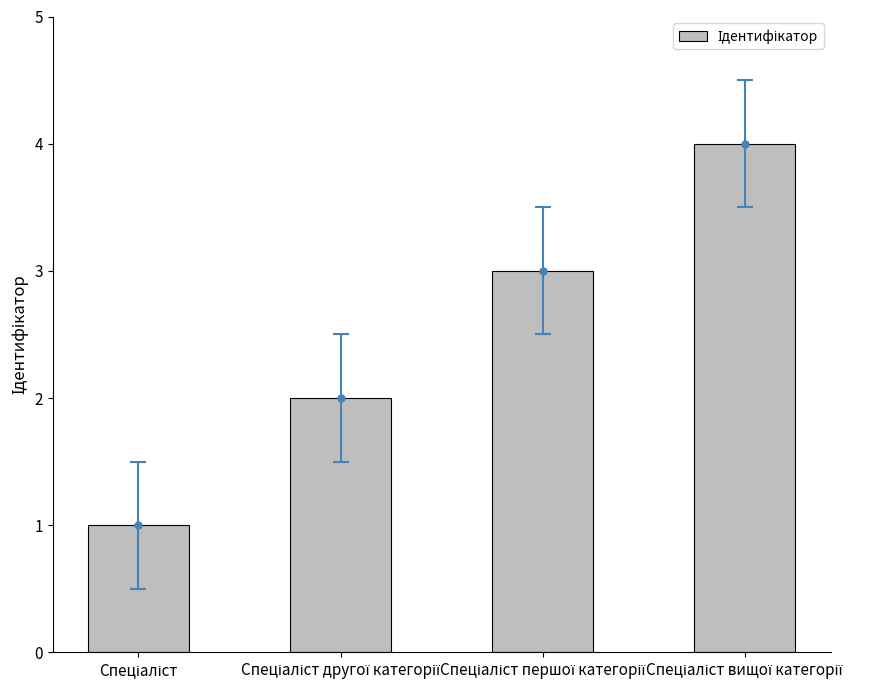

Rank the categories by value from highest to lowest.

Спеціаліст вищої категорії, Спеціаліст першої категорії, Спеціаліст другої категорії, Спеціаліст